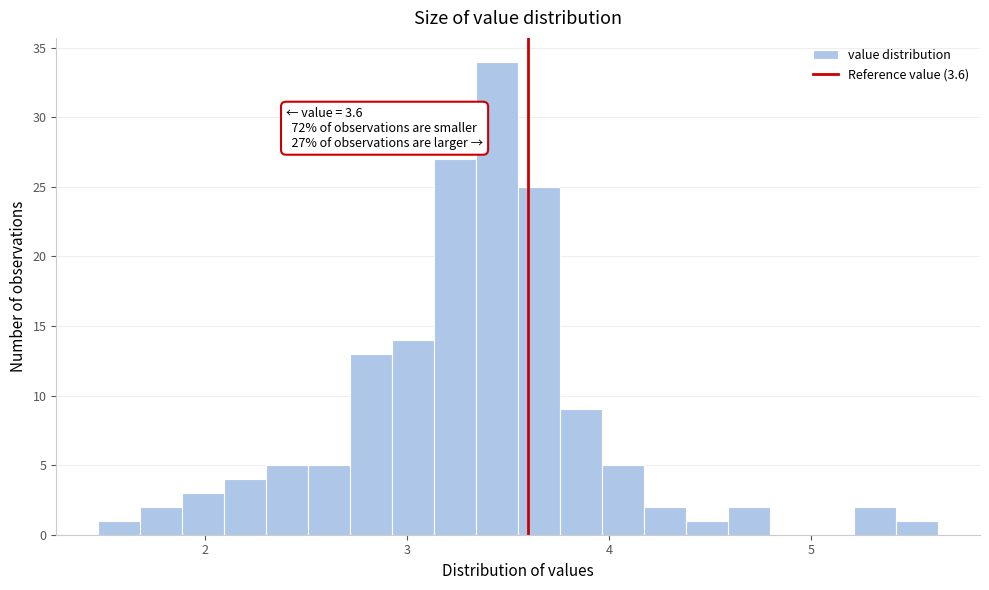

Read against the x-axis, roughly where is the centre of the tallest bar?

3.4